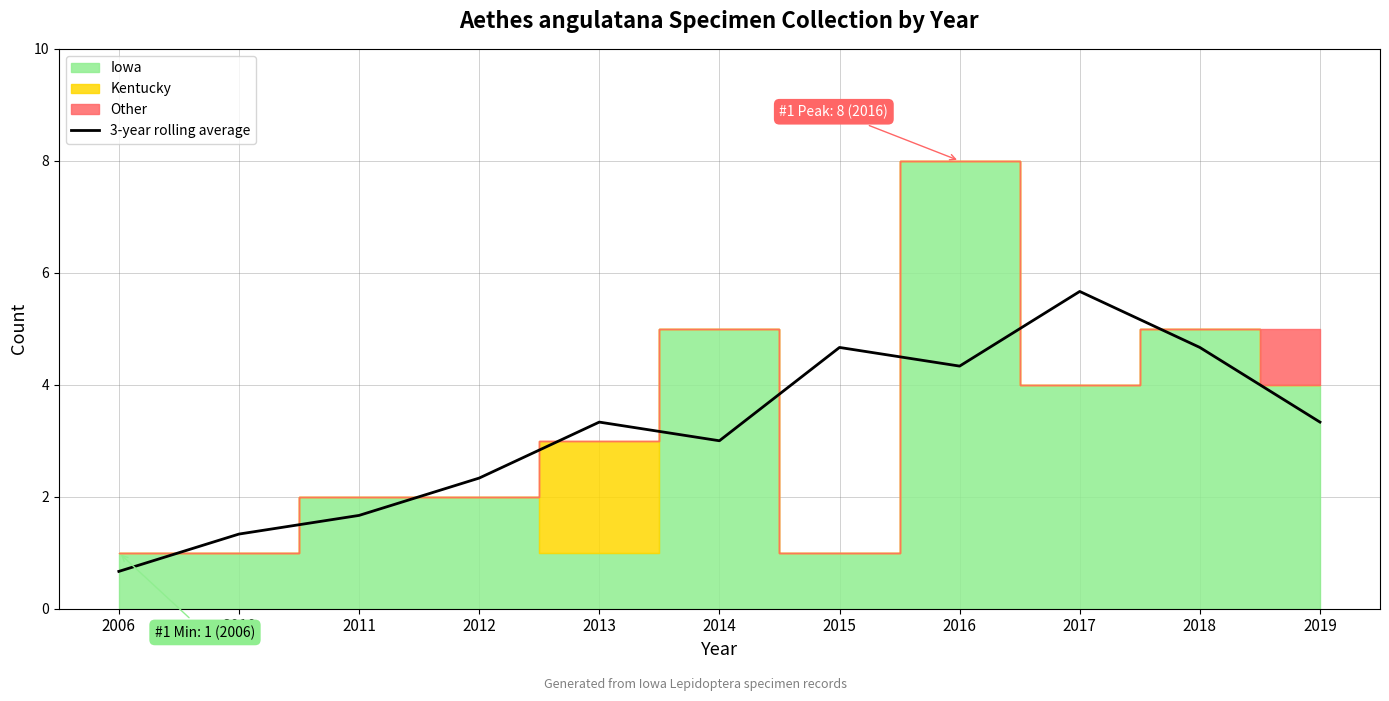

What is the change in value from 2014 to 2018?

+1.7